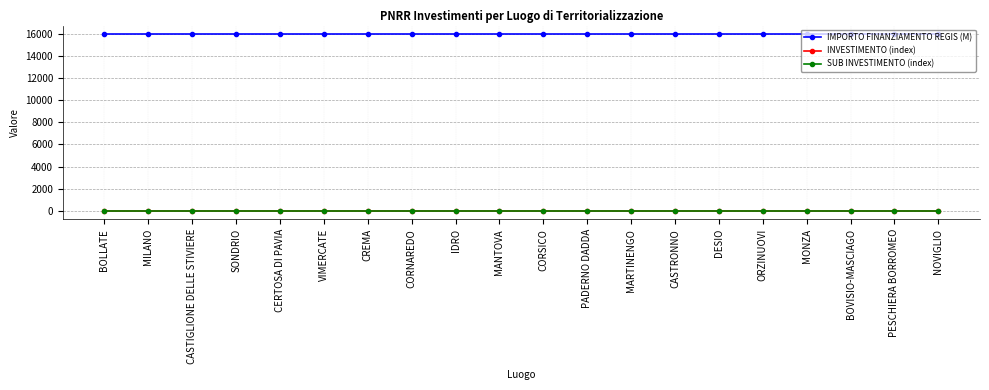

Is this an area chart (filled region under the line)?

No